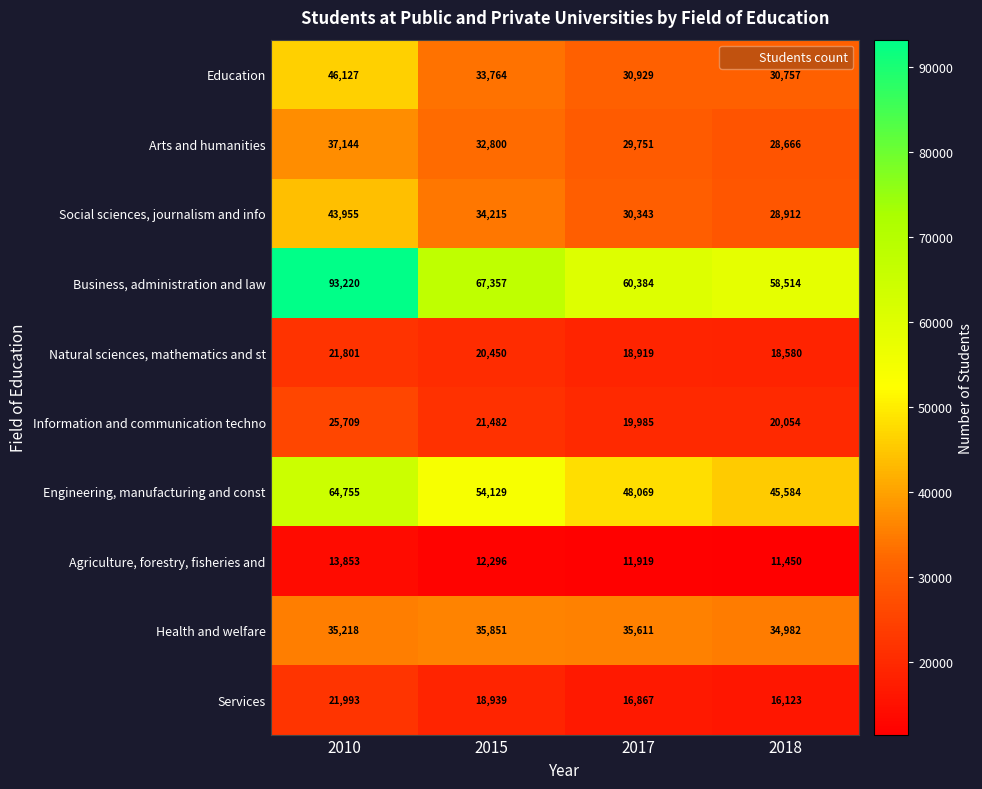

What is the spread (max minus min) of values at 2015?

55061